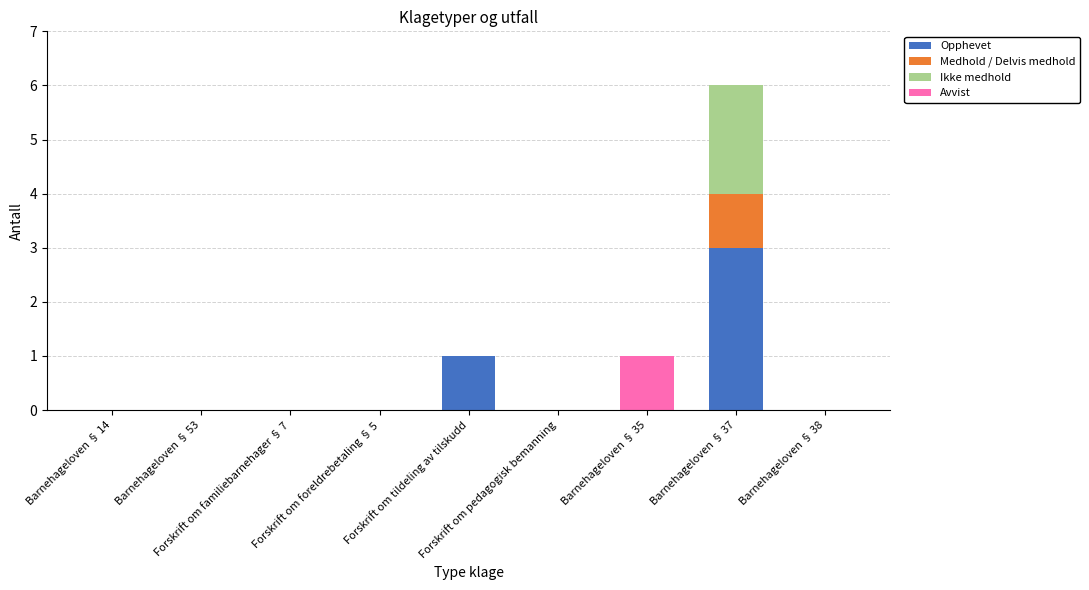

What is the maximum value for Opphevet?

3